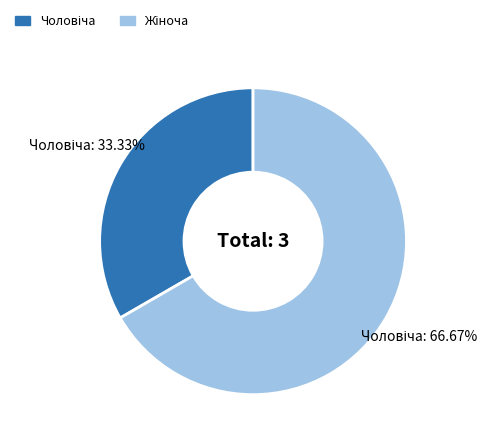

Does any single category account for the majority?

Yes